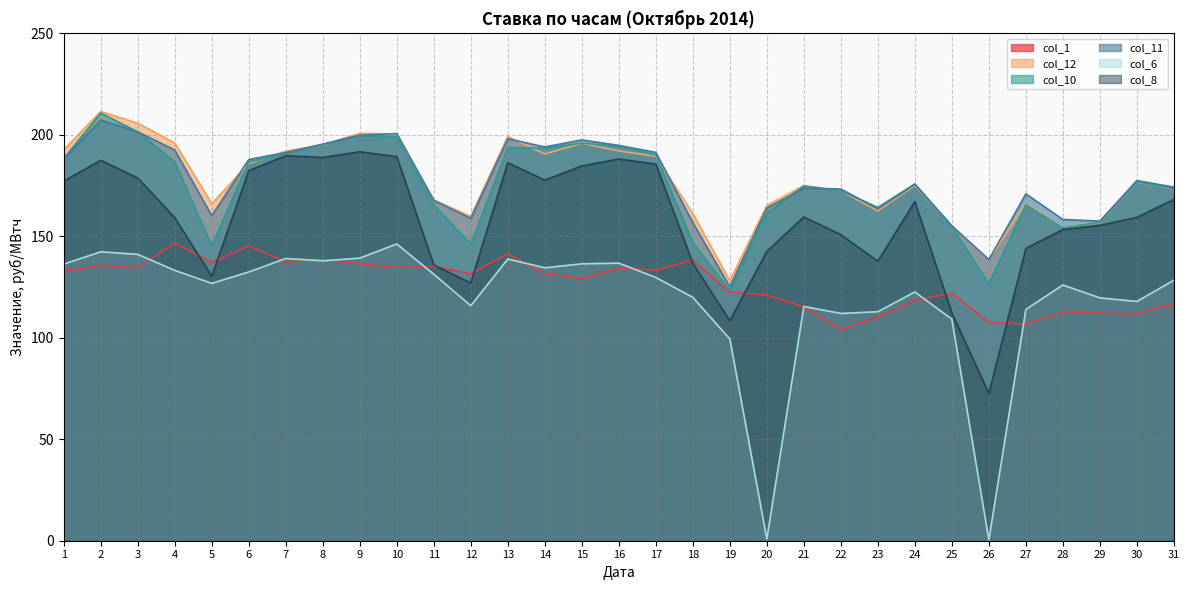

How many data points does each series have?

31